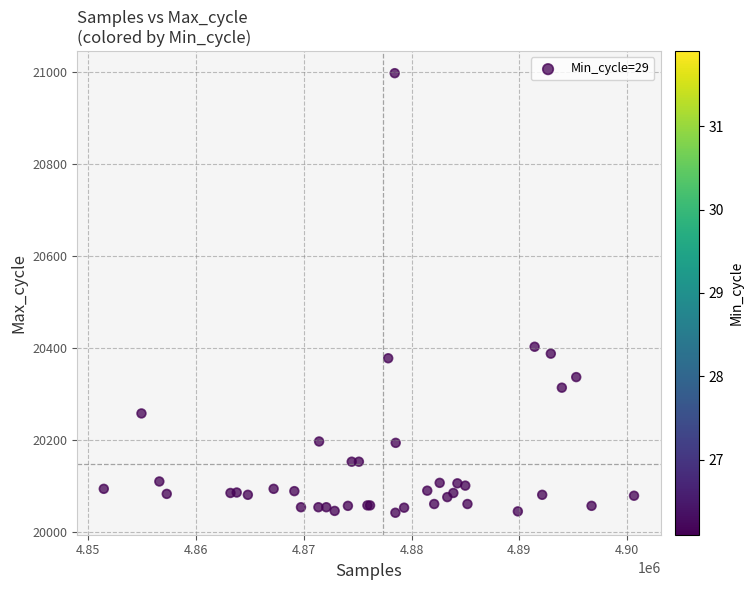

What Y value in the scatter plot is closest to 20519?

20402